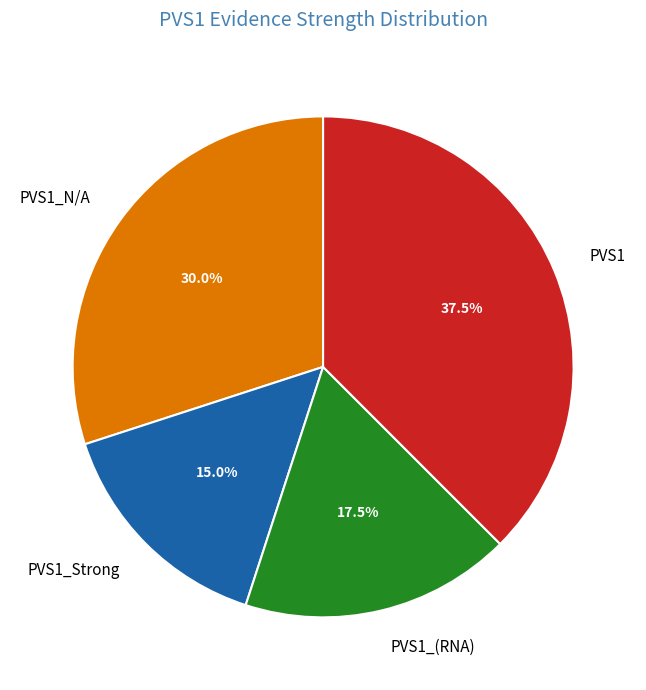

Rank the categories by value from lowest to highest.

PVS1_Strong, PVS1_(RNA), PVS1_N/A, PVS1